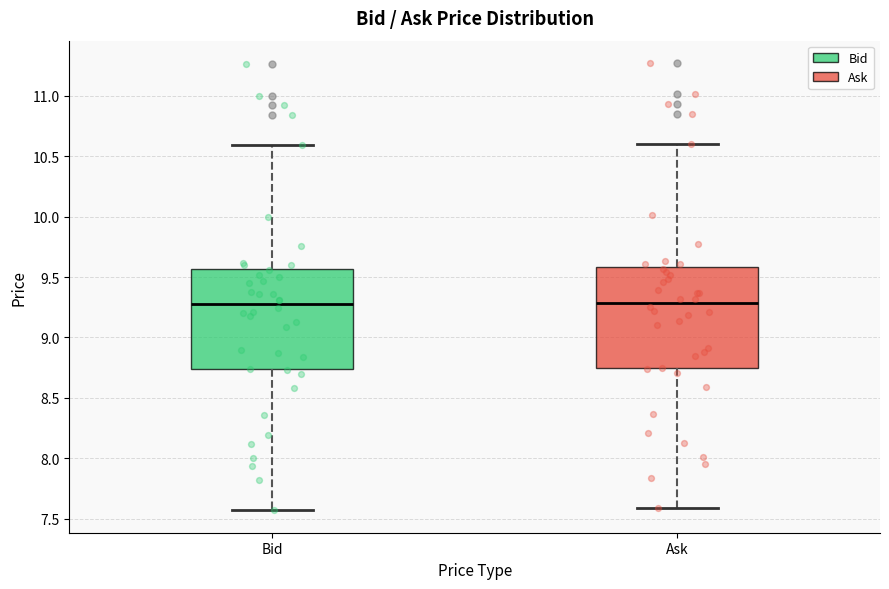

Reading left to right, read every box against the y-axis: the position of its median line, the range the box covers, and the ends of its whiskers. The values are not printed on the chart, so give them approximately, as read against the axis.

Bid: median 9.30, box 8.75 to 9.55, whiskers 7.55 to 10.60
Ask: median 9.30, box 8.75 to 9.60, whiskers 7.60 to 10.60